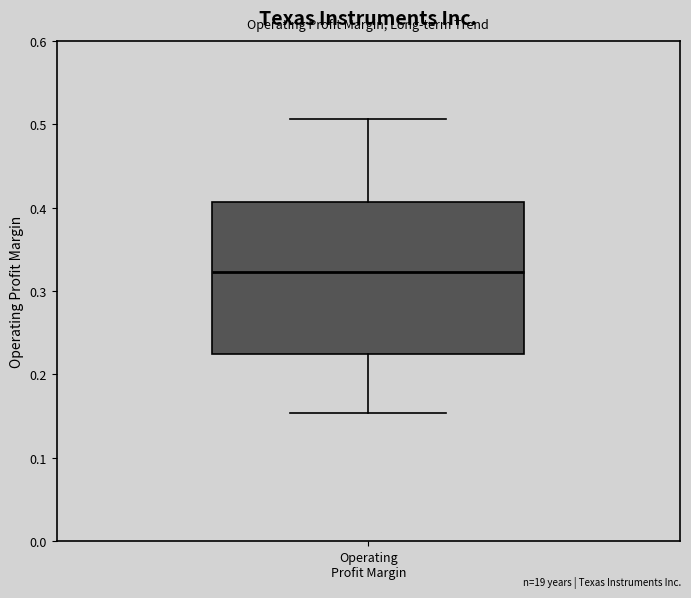

Where does the lower whisker of the box for Operating Profit Margin end on the y-axis? The values are not printed on the chart, so give them approximately, as read against the axis.

0.15